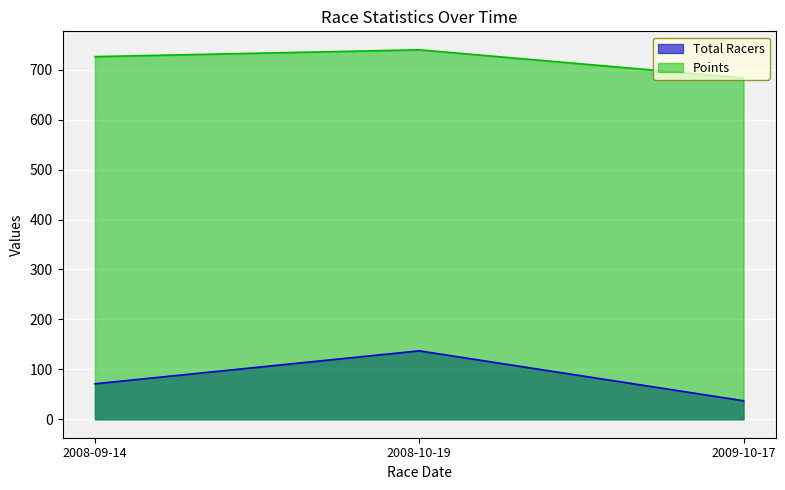

Rank the series by their maximum value, from lowest to highest.

Total Racers, Points